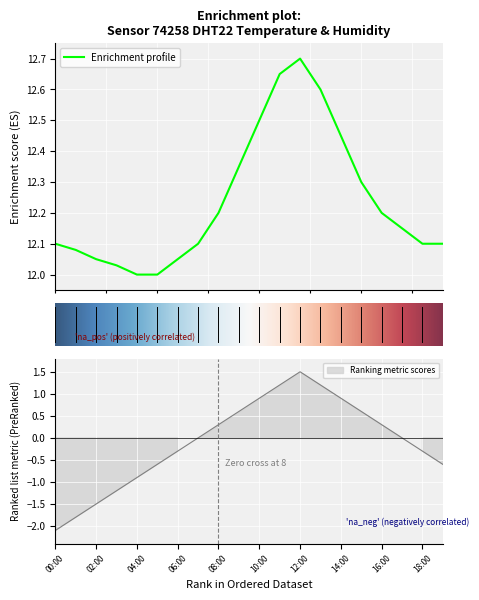

Rank the categories by value from highest to lowest.

12:00, 11:00, 13:00, 10:00, 14:00, 09:00, 15:00, 08:00, 16:00, 17:00, 00:00, 07:00, 18:00, 19:00, 01:00, 02:00, 06:00, 03:00, 04:00, 05:00